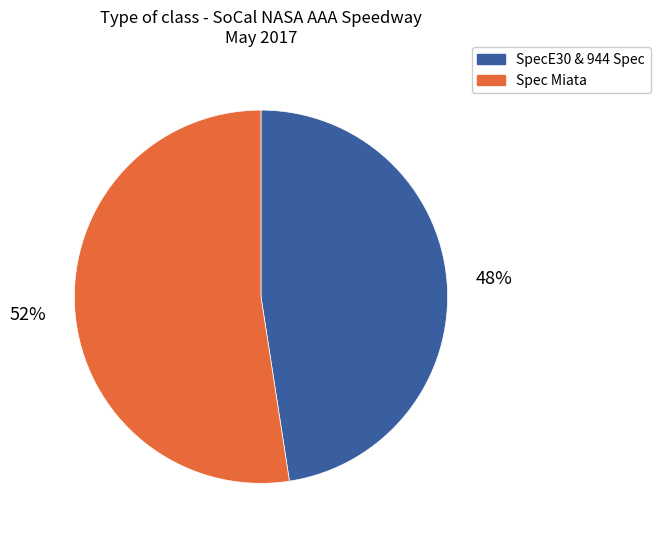

To the nearest percent, what is the average slice percentage?

50%